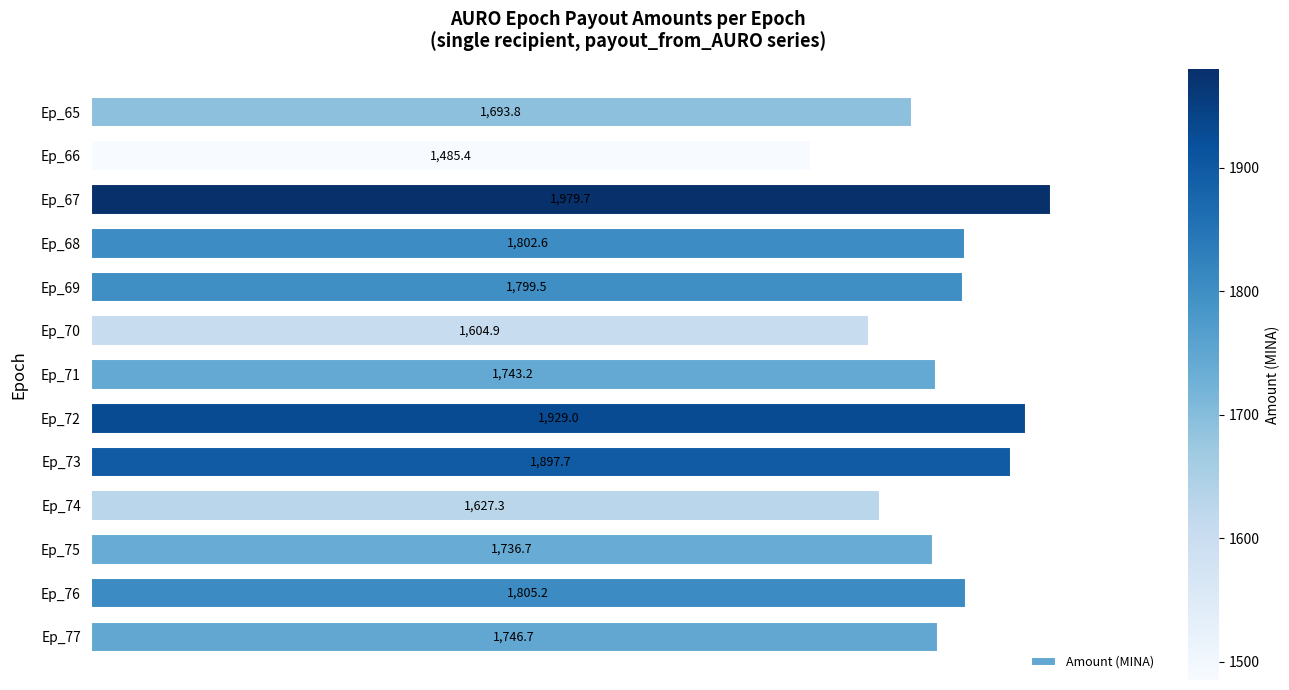

What is the average value?

1757.8